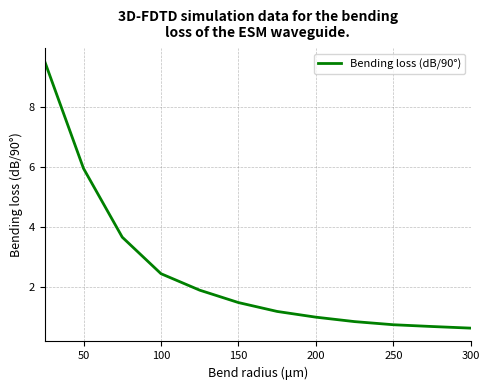

What is the difference between the maximum and minimum values?

8.9